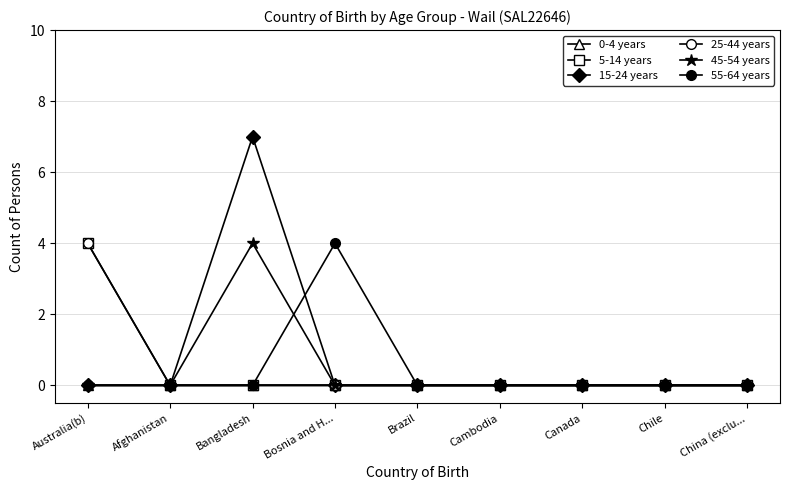

What is the maximum value for 25-44 years?

4